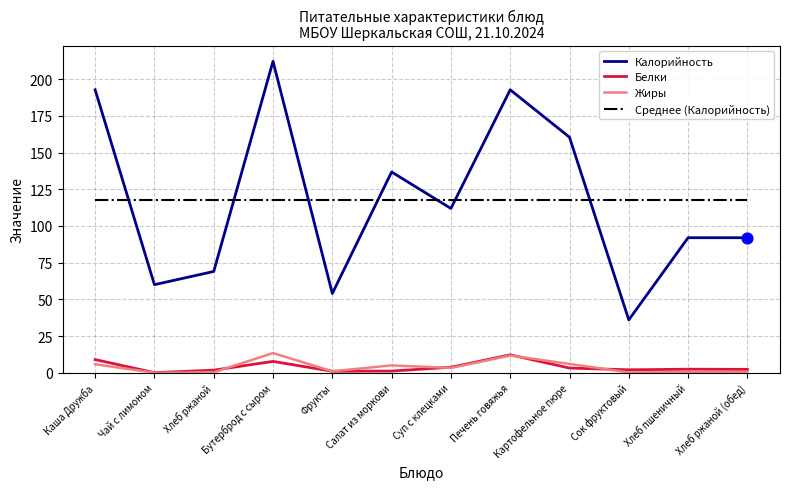

Is the value of Калорийность at Салат из моркови greater than the value of Среднее (Калорийность) at Печень говяжья?

Yes